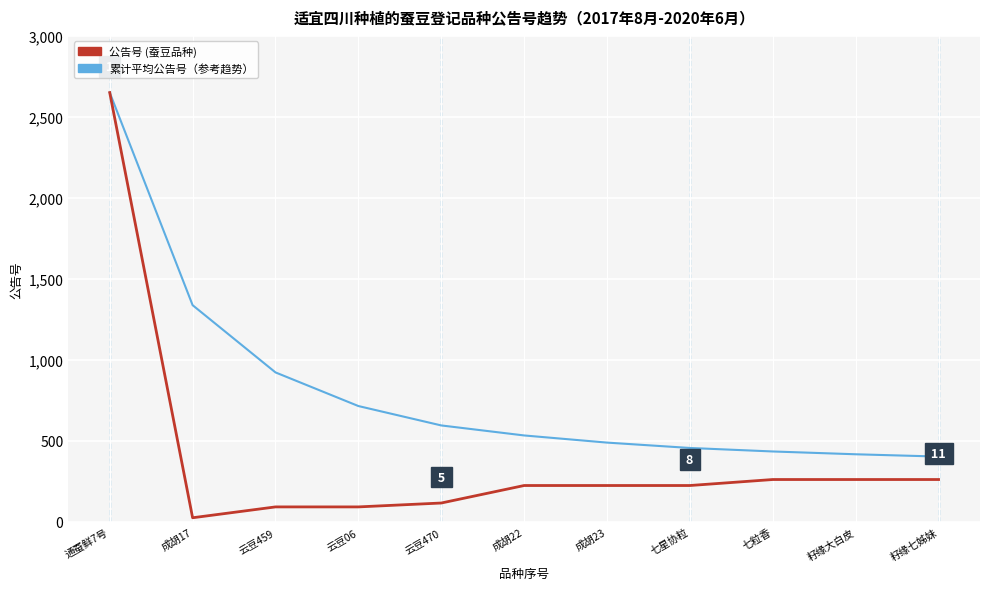

What is the difference between the highest and lowest values at 云豆06?

622.5